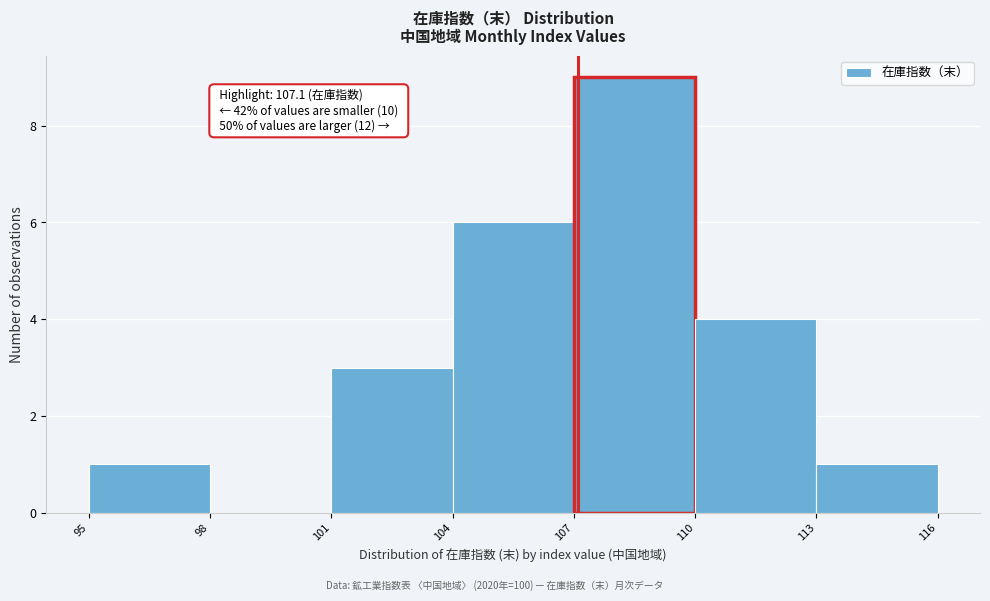

Which range on the x-axis has the tallest bar?

107 to 110